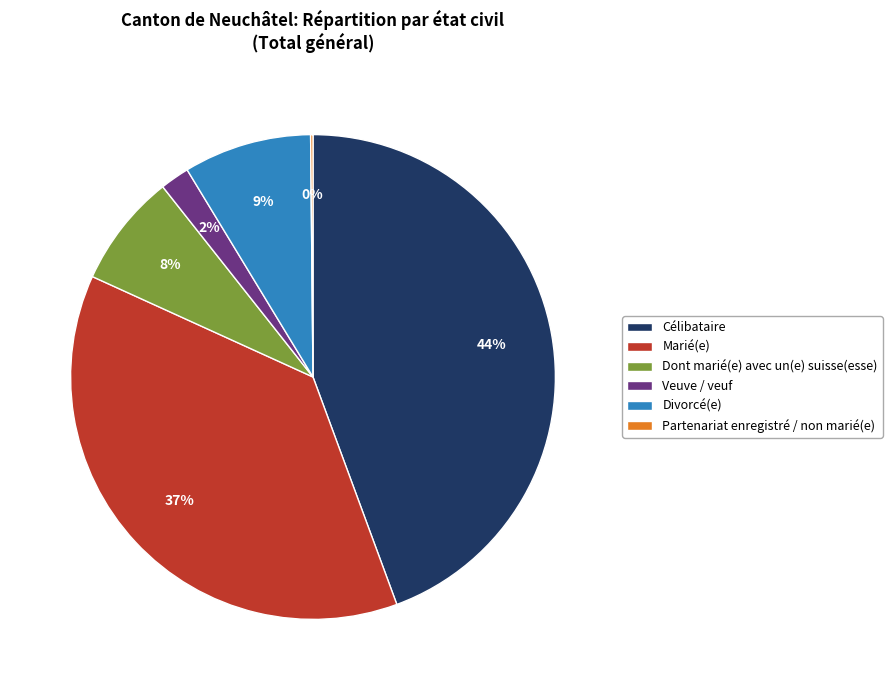

What percentage is the Veuve / veuf slice, to the nearest percent?

2%